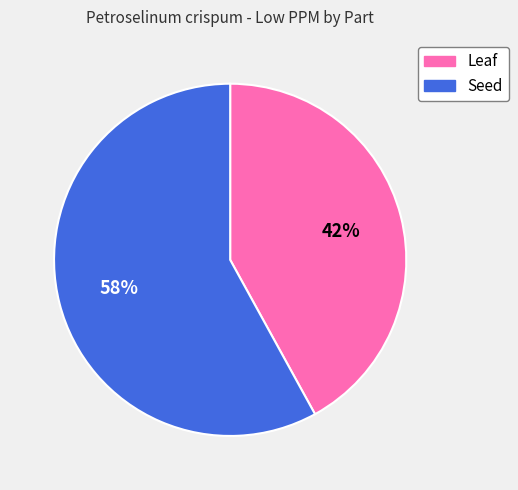

Approximately how many times larger is the value at Seed compared to Leaf?

1.4